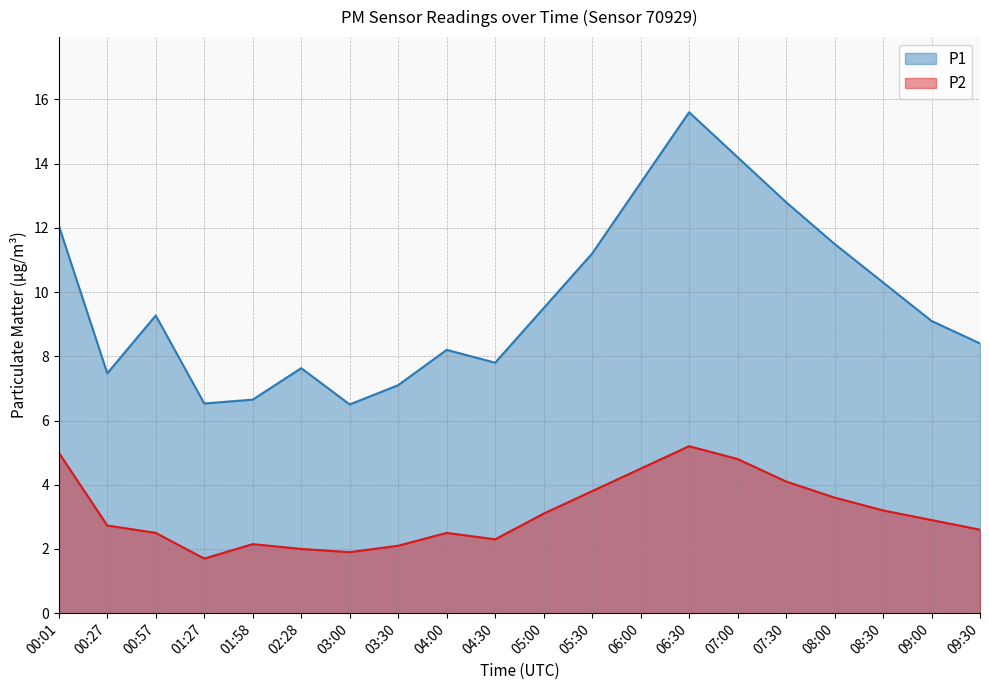

What is the minimum value shown in the chart?

1.7